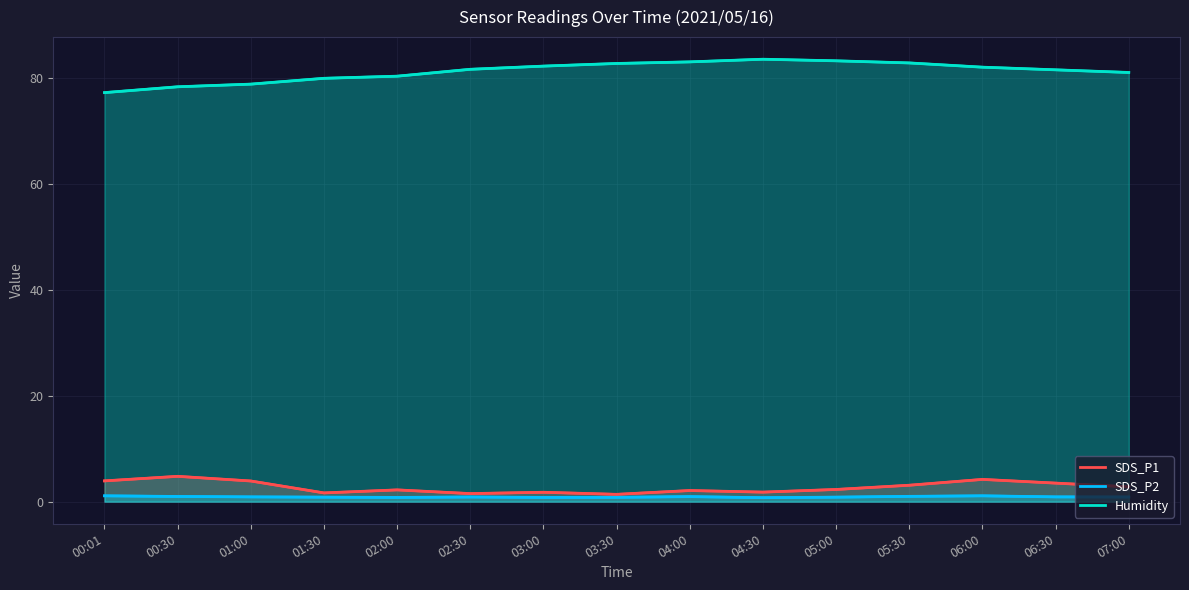

How many lines are shown in the chart?

3